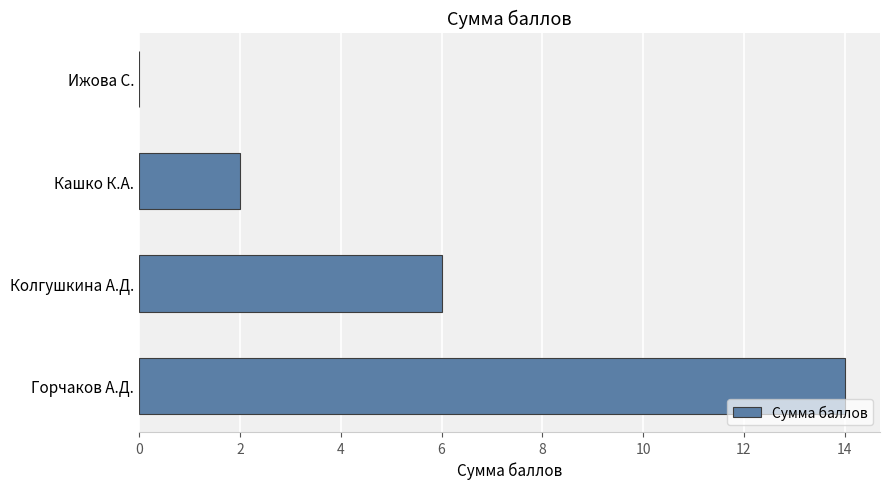

Reading bottom to top, what are all the values shown in this chart?

Горчаков А.Д.=14	Колгушкина А.Д.=6	Кашко К.А.=2	Ижова С.=0